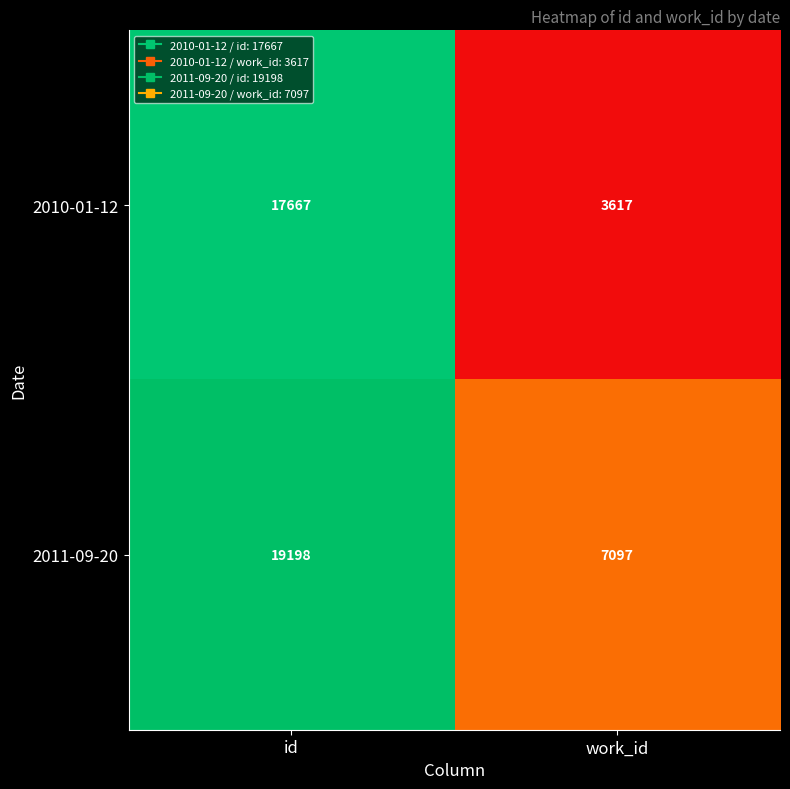

Reading right to left, extract all data points from this chart.

2010-01-12: 3617	17667
2011-09-20: 7097	19198